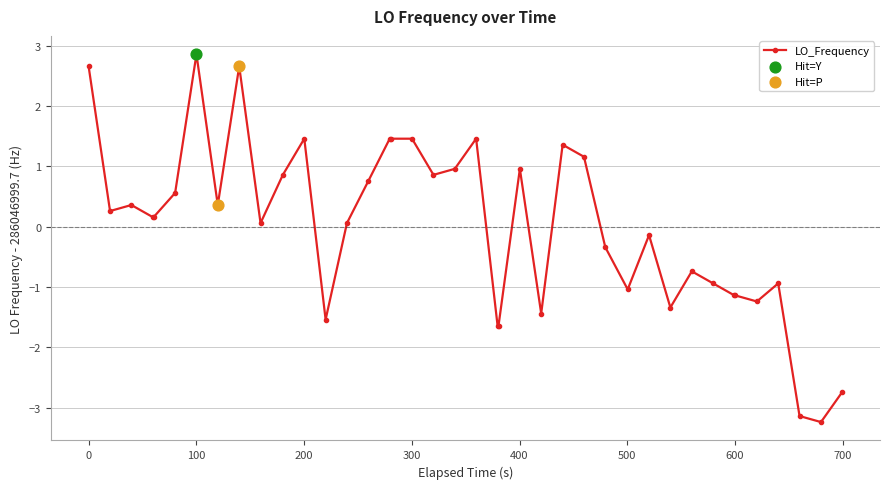

What is the value of the 5th point from the left?

0.2